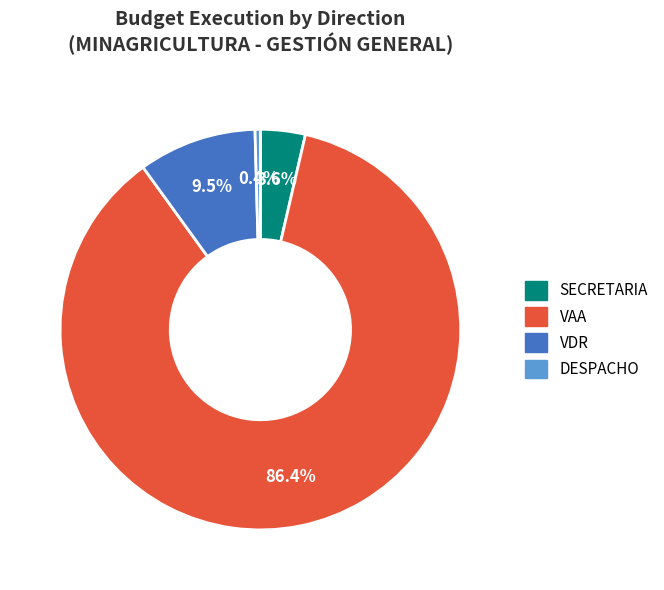

True or false: VDR accounts for 1% of the total.

False